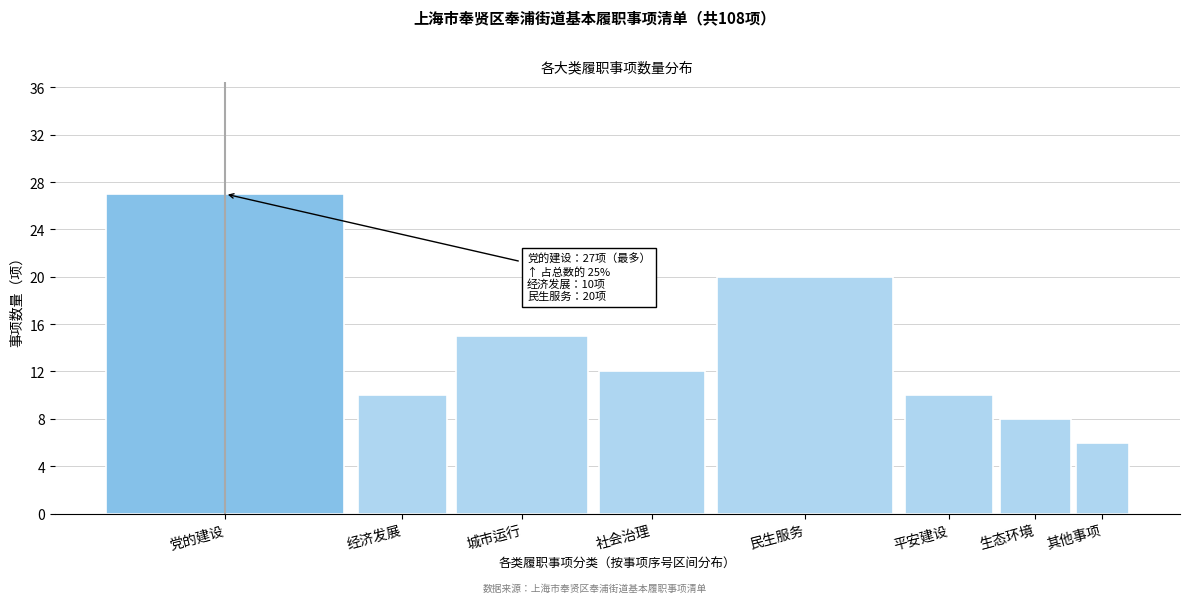

Reading left to right, list all the values displayed in this chart.

27	10	15	12	20	10	8	6